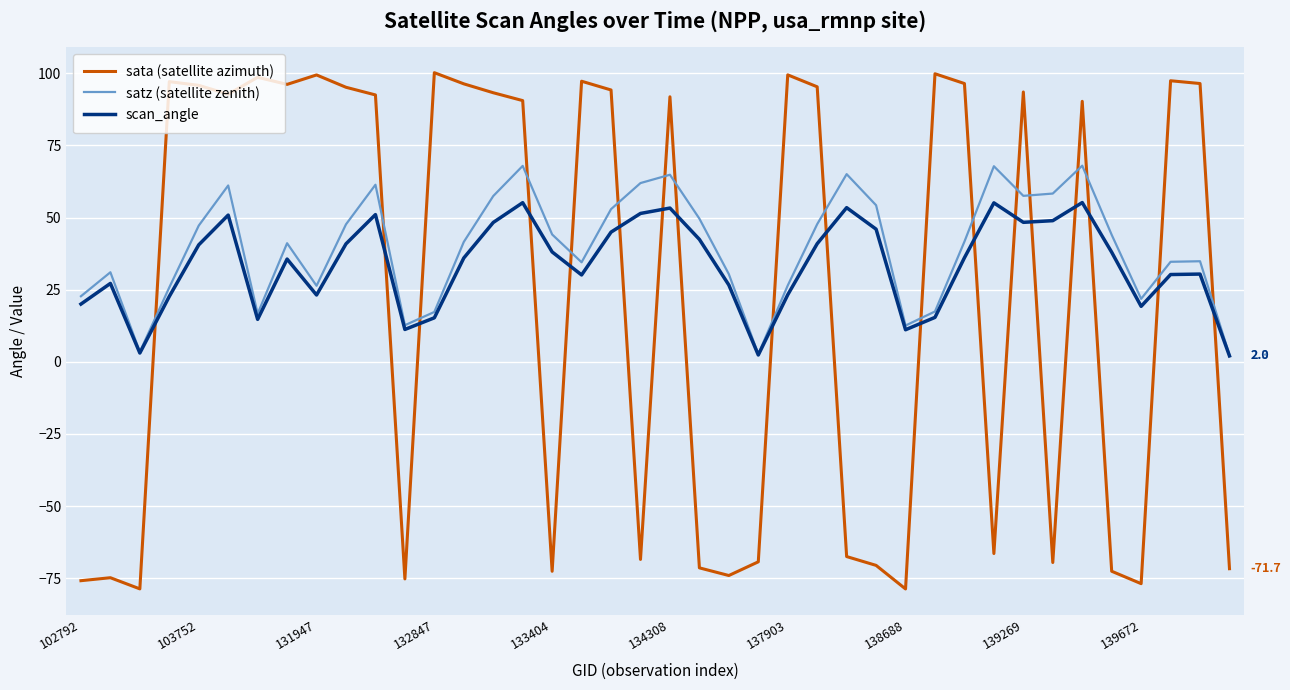

How many intersections are there between sata (satellite azimuth) and scan_angle?

18